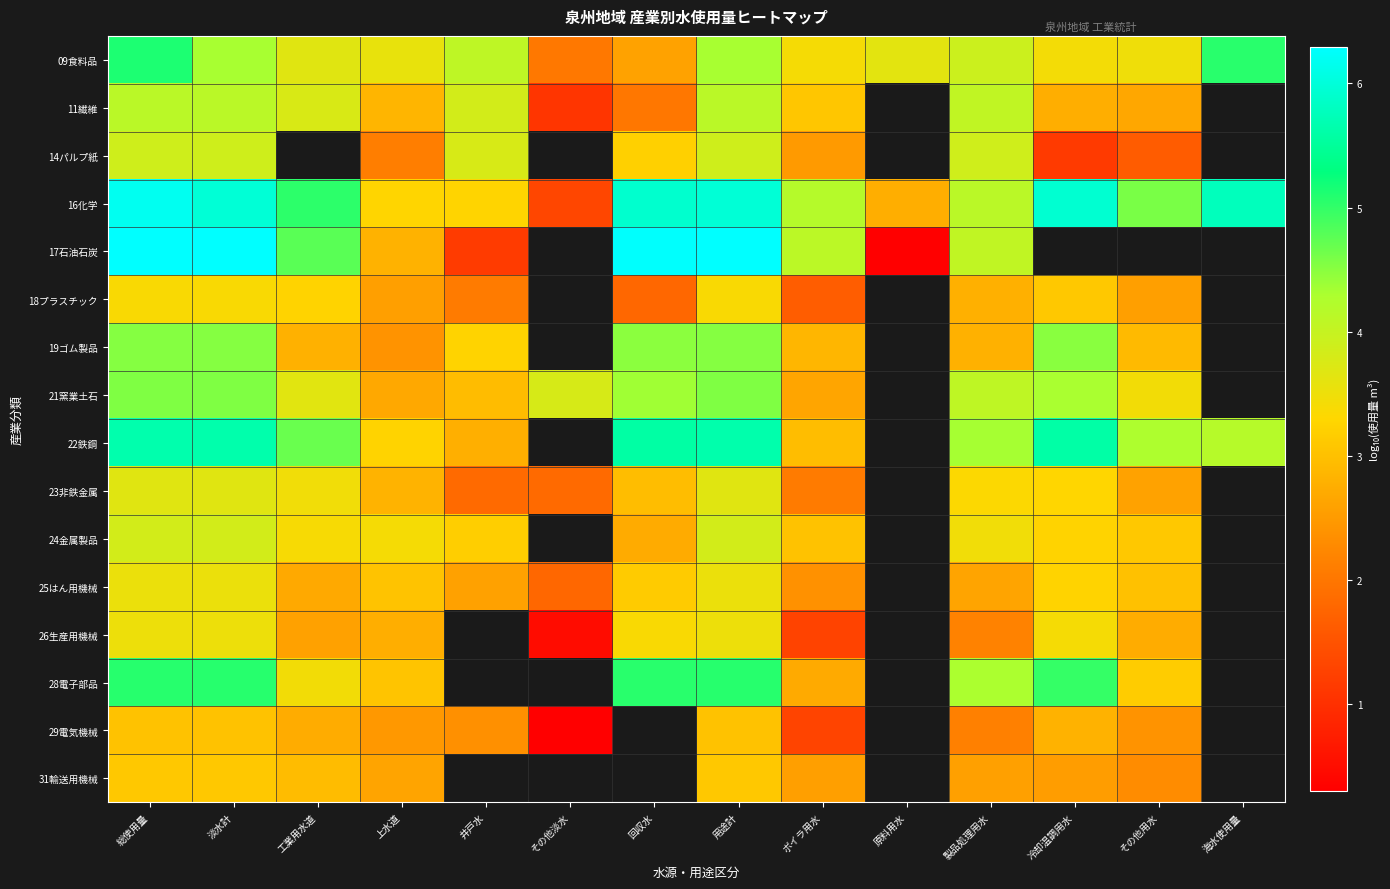

At which label is 25はん用機械 closest to 2?

その他淡水